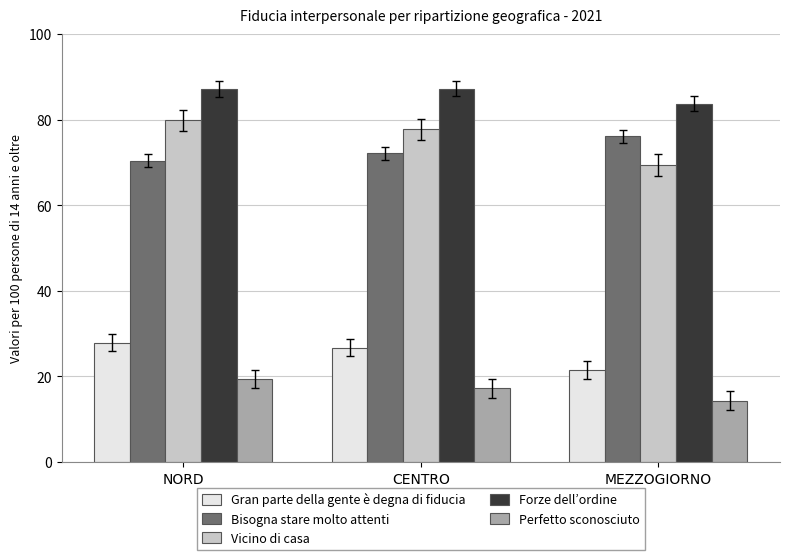

True or false: Vicino di casa has a value of 69.4 at MEZZOGIORNO.

True